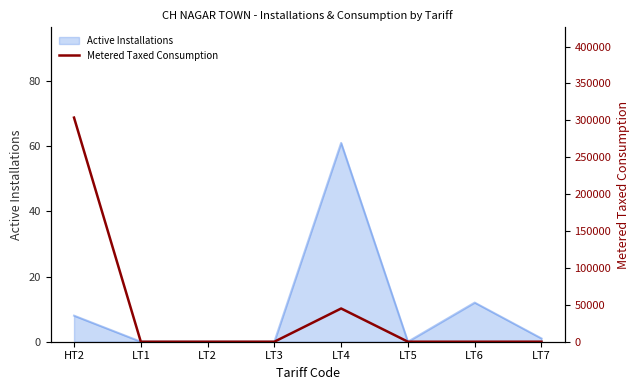

Where is the data nearest to the value 151867?

LT4